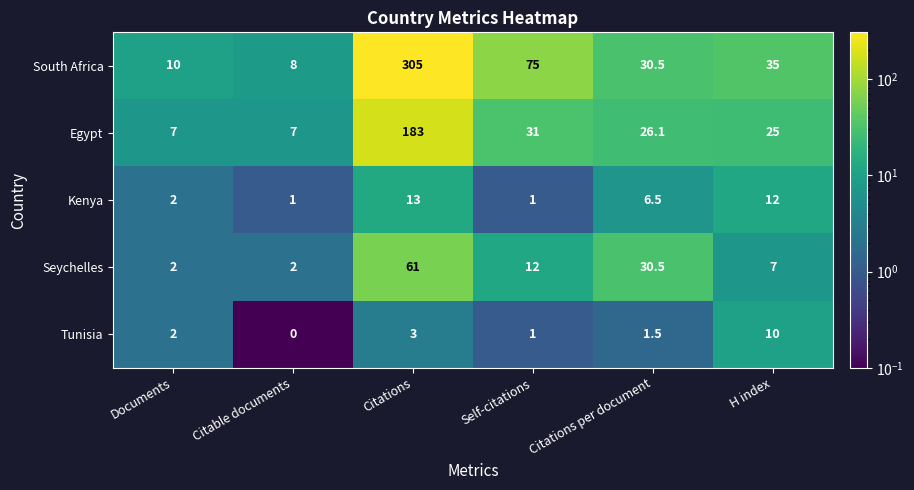

Which series has the largest range (max minus min)?

South Africa